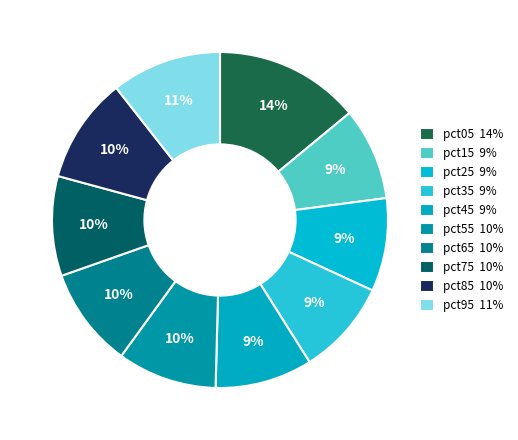

To the nearest percent, what percentage of the pie is pct25?

9%